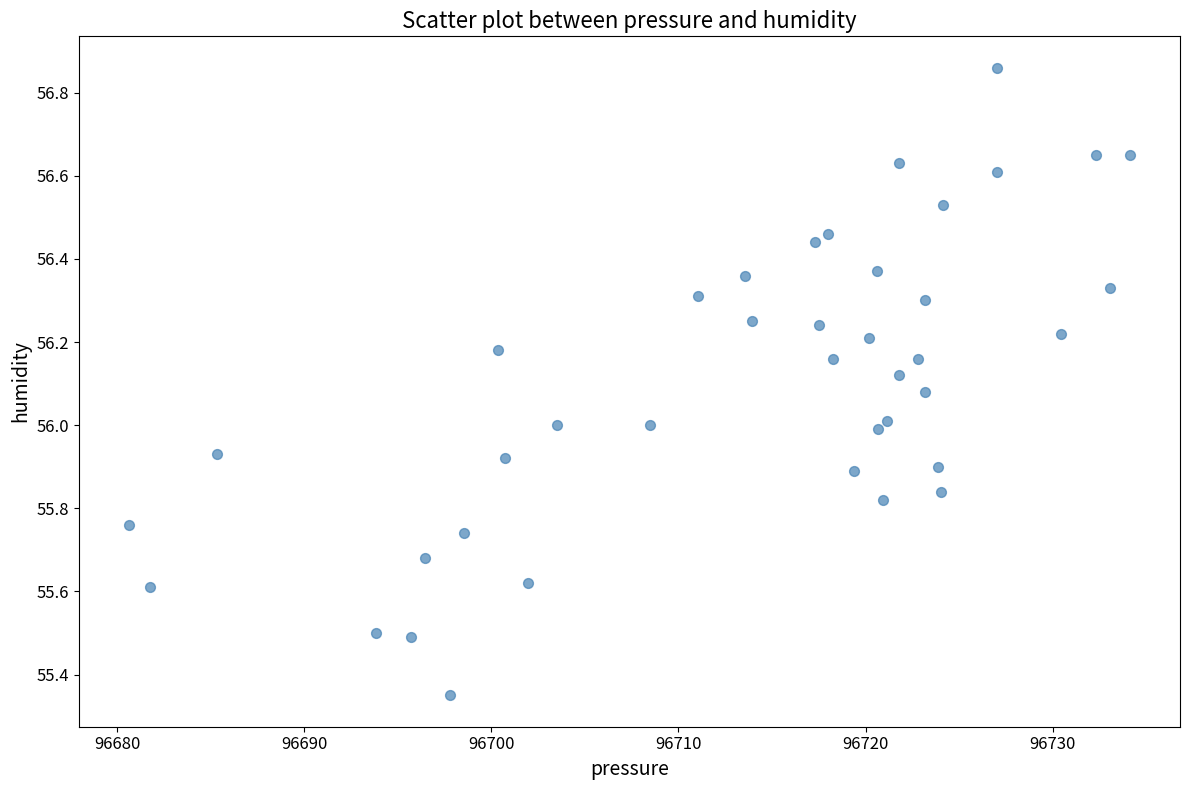

What is the range of X values (max minus min)?

53.5